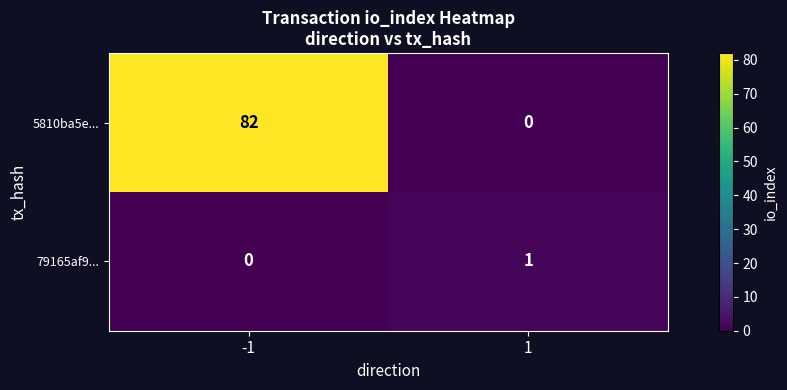

True or false: 5810ba5e... has a value of 108 at -1.

False